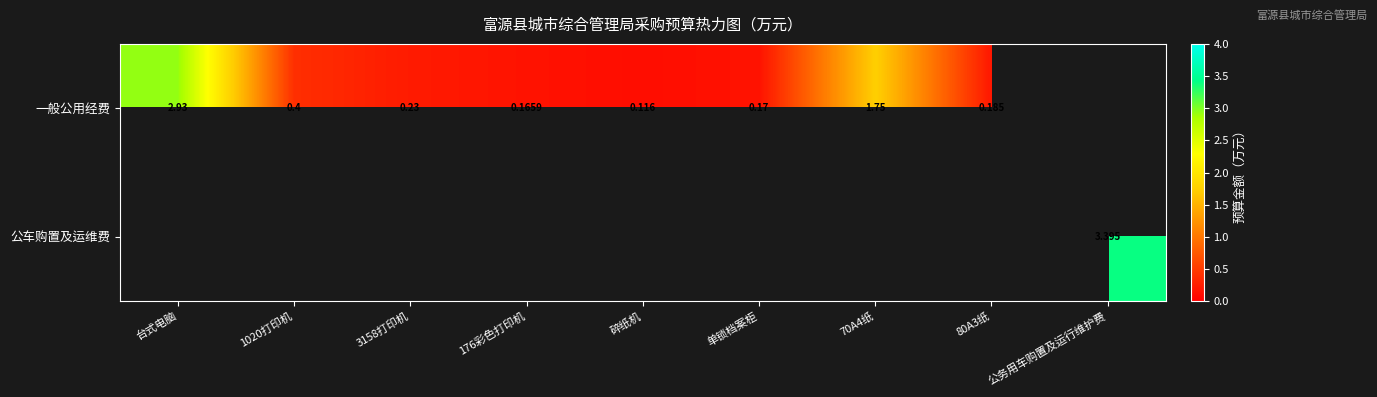

Is the value of 公车购置及运维费 at 公务用车购置及运行维护费 greater than the value of 一般公用经费 at 80A3纸?

Yes